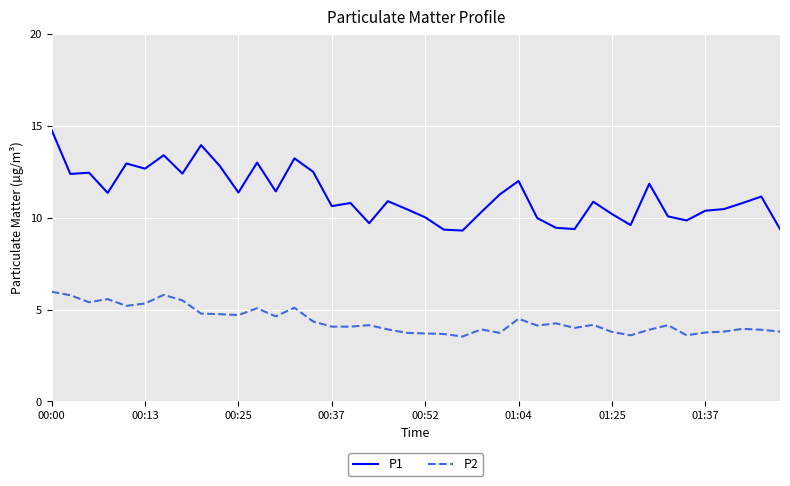

Which series has the largest total across all categories?

P1